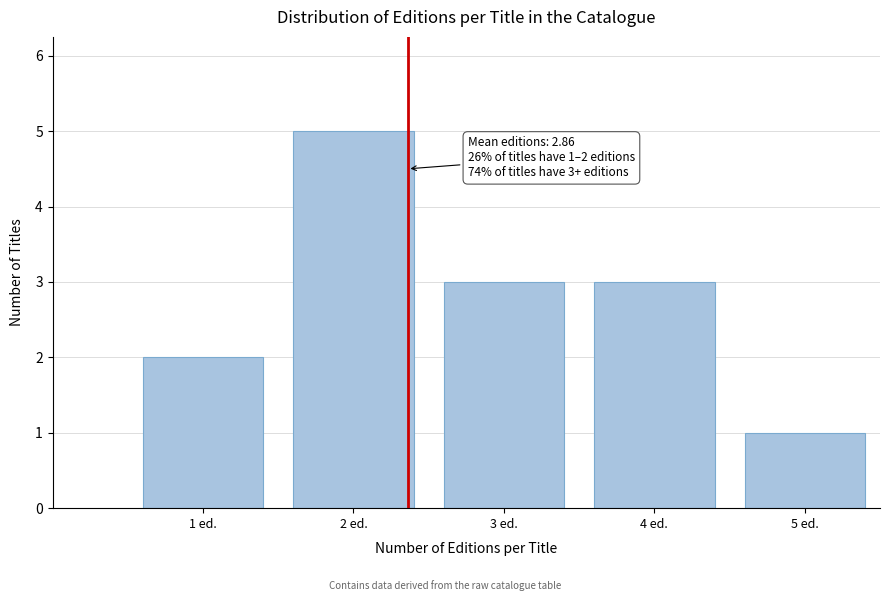

Reading left to right, transcribe all the data shown in this chart.

1 ed.=2	2 ed.=5	3 ed.=3	4 ed.=3	5 ed.=1